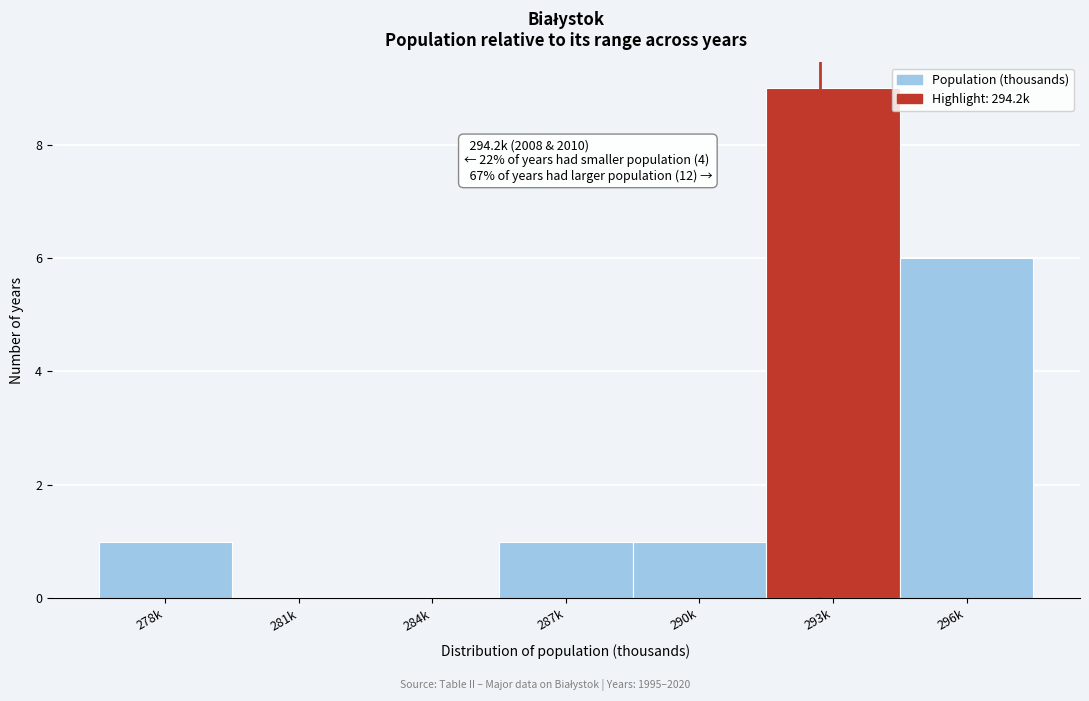

Reading right to left, transcribe all the data shown in this chart.

296k=6	293k=9	290k=1	287k=1	284k=0	281k=0	278k=1